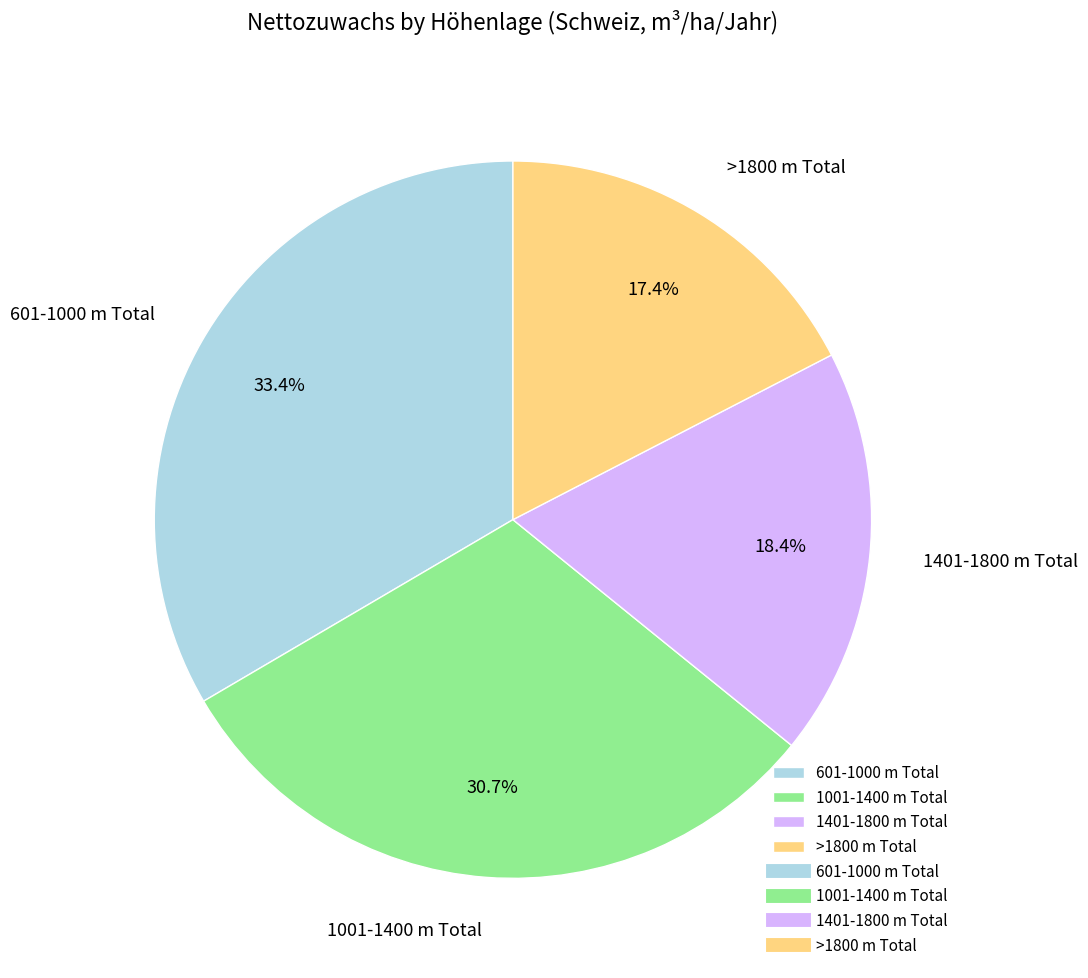

To the nearest percent, what portion does 1401-1800 m Total represent?

18%